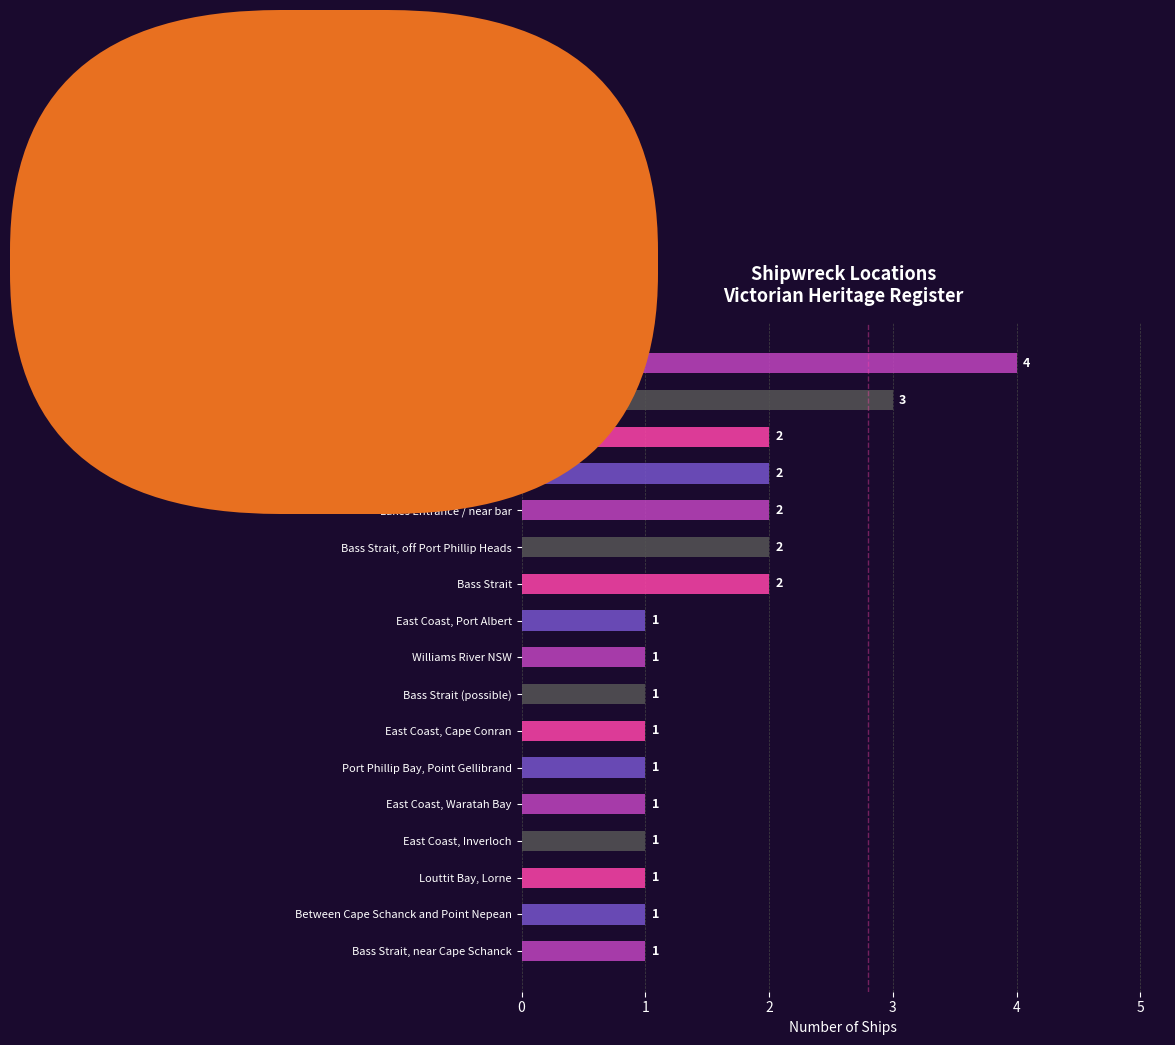

True or false: the data shows 2 at Port Phillip.

True